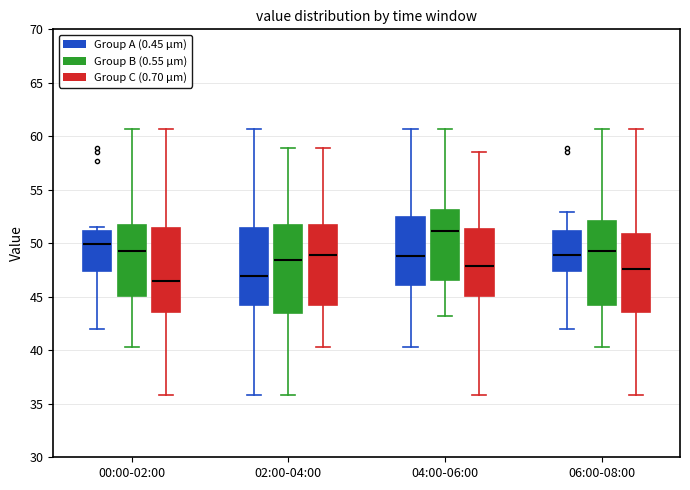

Which box has the highest median line?

04:00-06:00 (Group B (0.55 µm))